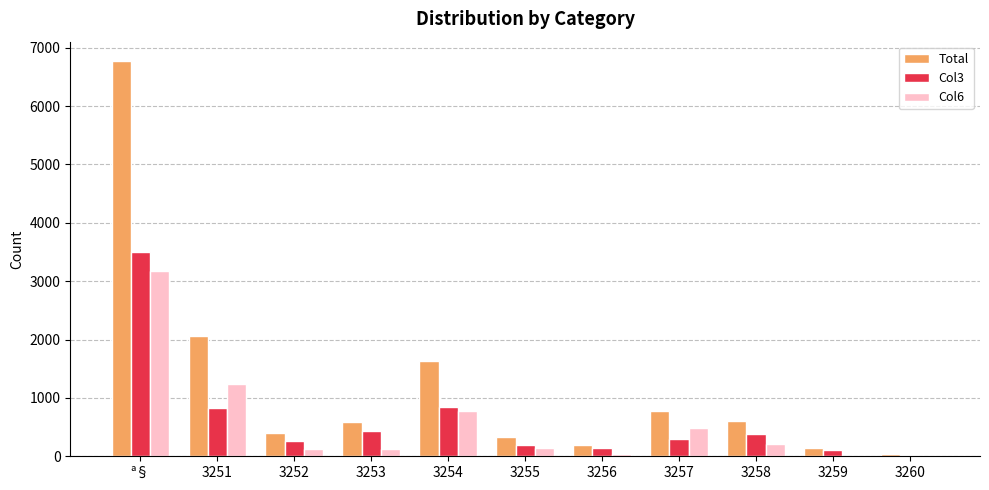

Where is Total nearest to the value 3400?

3251